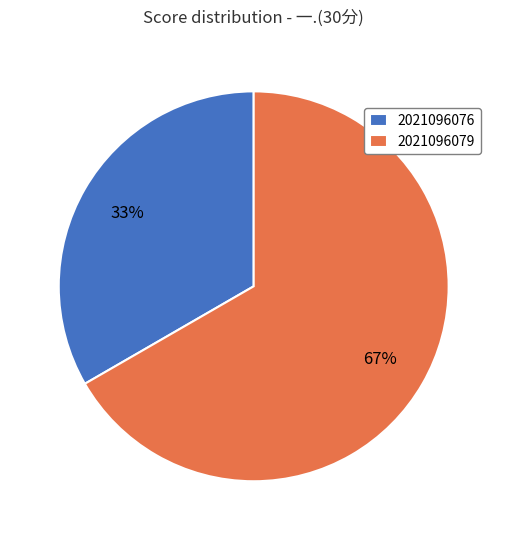

To the nearest percent, what is the combined percentage of 2021096076 and 2021096079?

100%